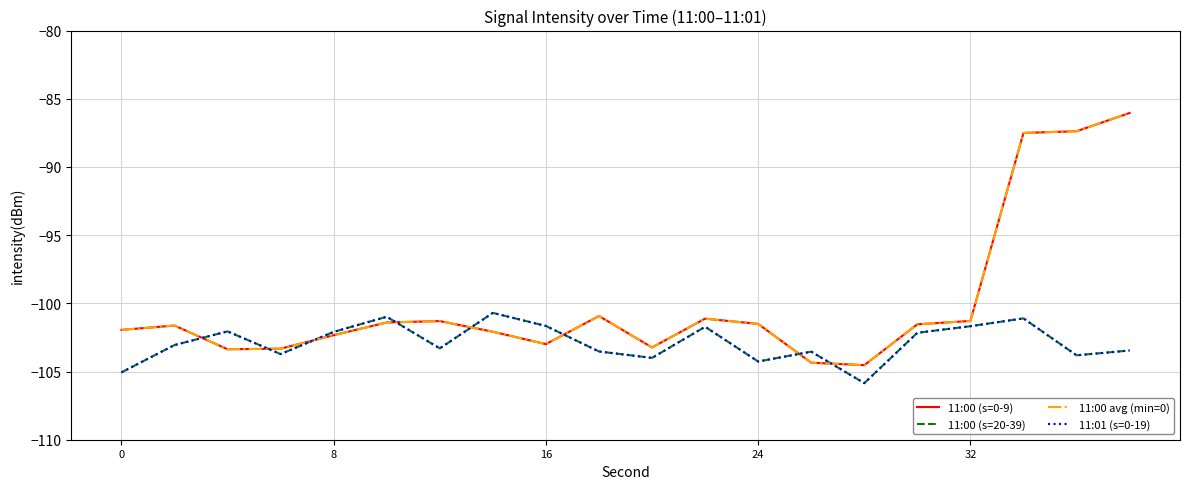

Which series has the largest total across all categories?

11:00 (s=0-9)